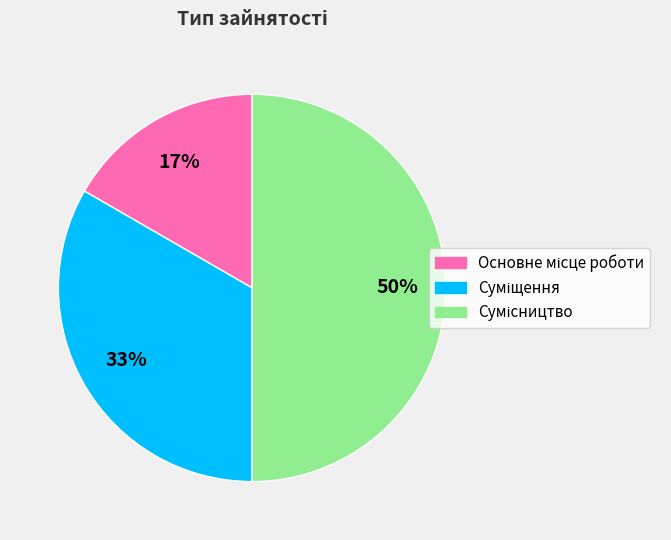

To the nearest percent, what is the average slice percentage?

33%